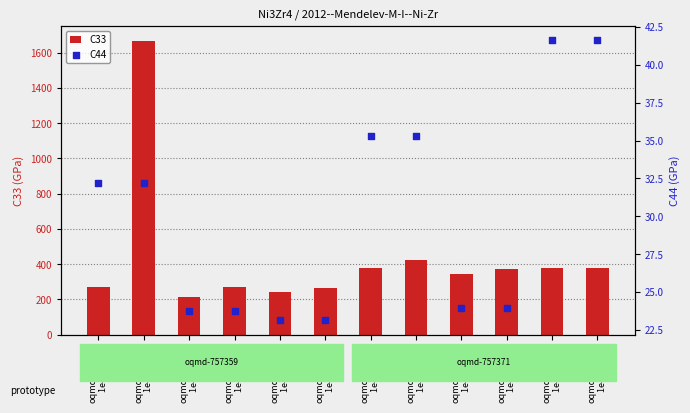

What are all the series names shown in the legend?

C33, C44